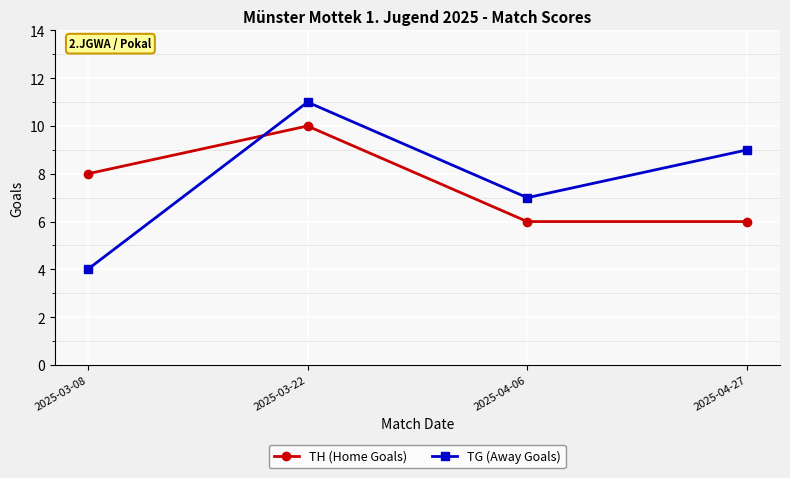

At 2025-03-08, list the series in order from largest to smallest.

TH (Home Goals), TG (Away Goals)